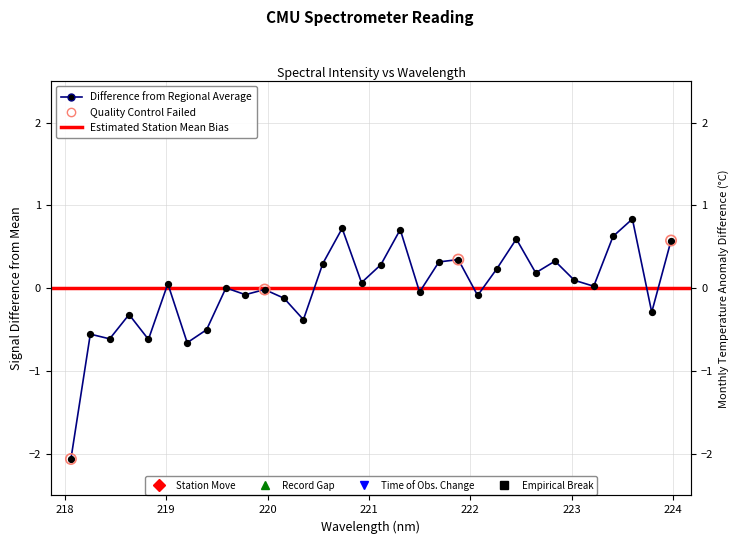

What is the change in value from 220.3533 to 220.5444?

+0.7